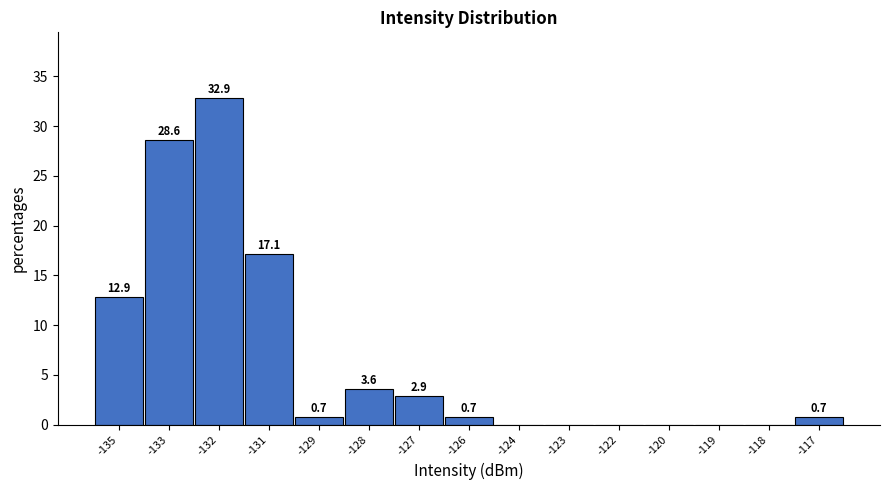

Reading left to right, extract all data points from this chart.

-135=12.9	-133=28.6	-132=32.9	-131=17.1	-129=0.7	-128=3.6	-127=2.9	-126=0.7	-124=0.0	-123=0.0	-122=0.0	-120=0.0	-119=0.0	-118=0.0	-117=0.7